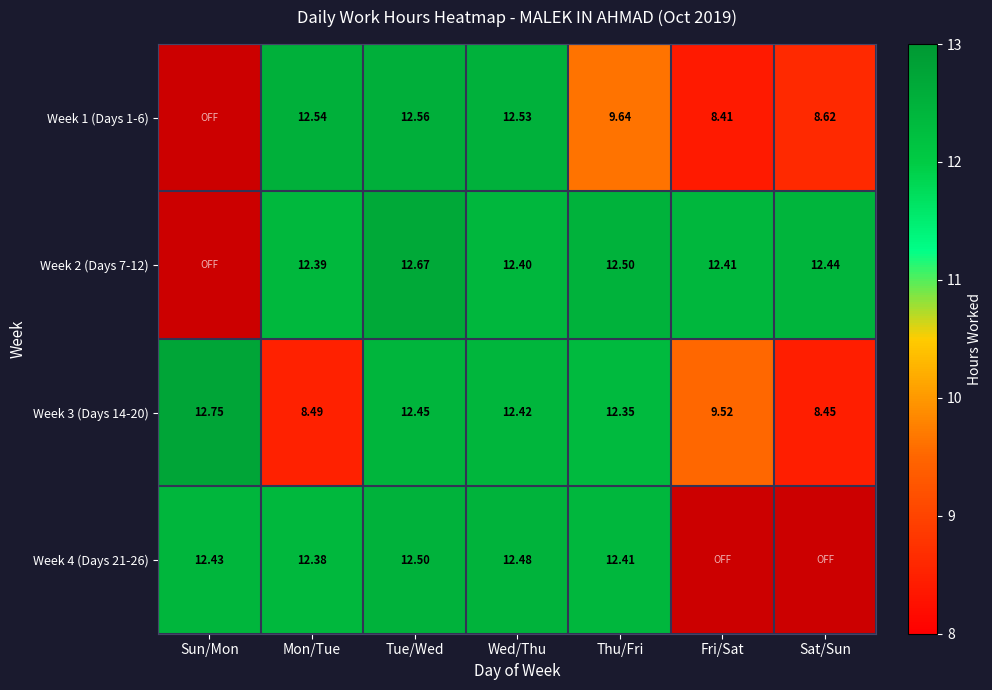

At which label does Week 3 (Days 14-20) reach its peak?

Sun/Mon